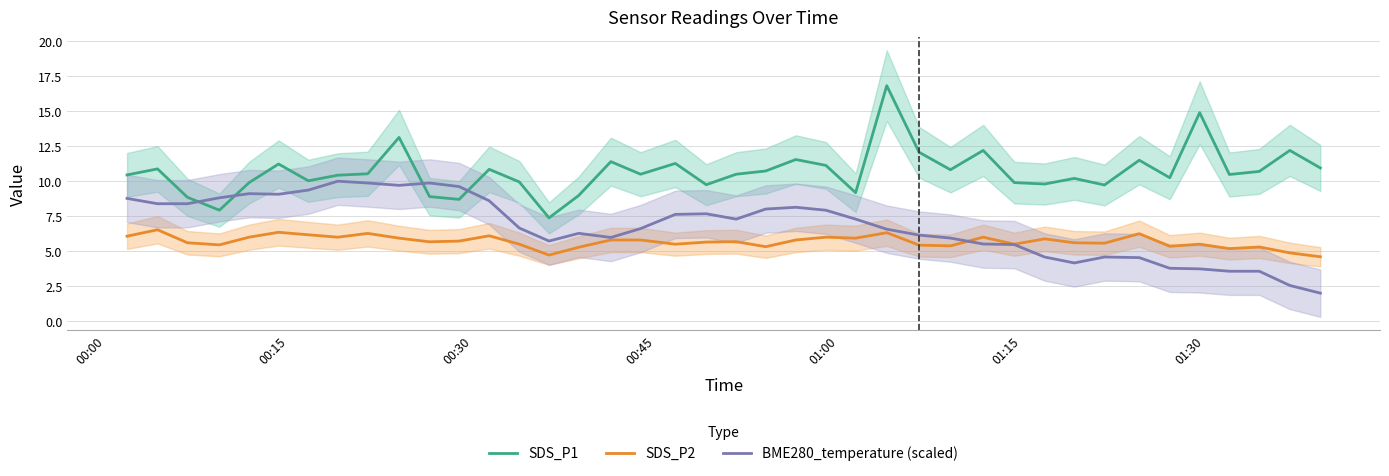

Which series ends up on top after the final intersection of BME280_temperature (scaled) and SDS_P2?

SDS_P2